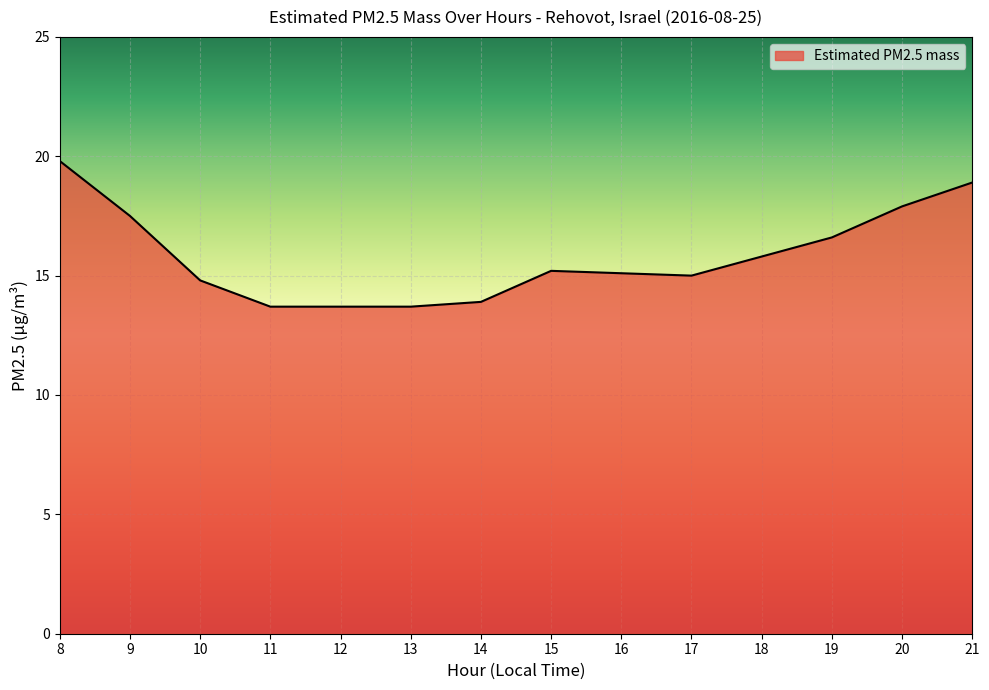

Is it true that the value at 13 is 13.7?

True